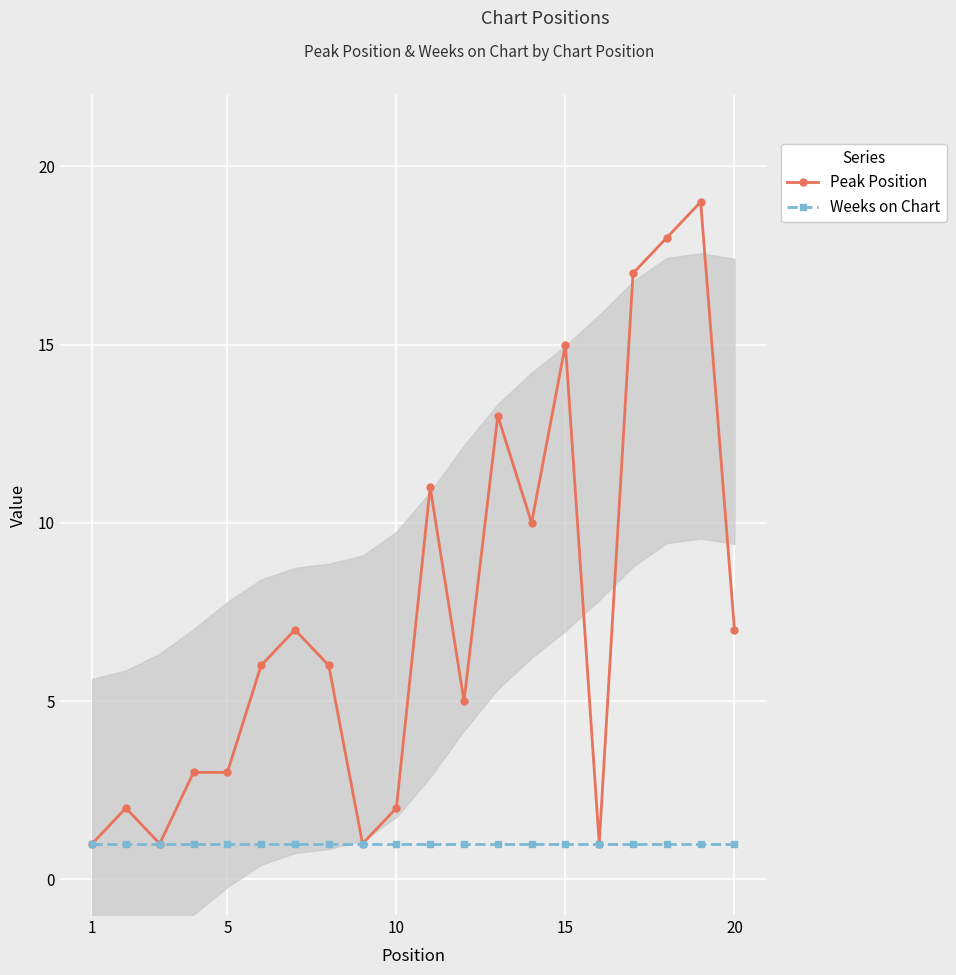

True or false: Weeks on Chart has a value of 1 at 1.

True